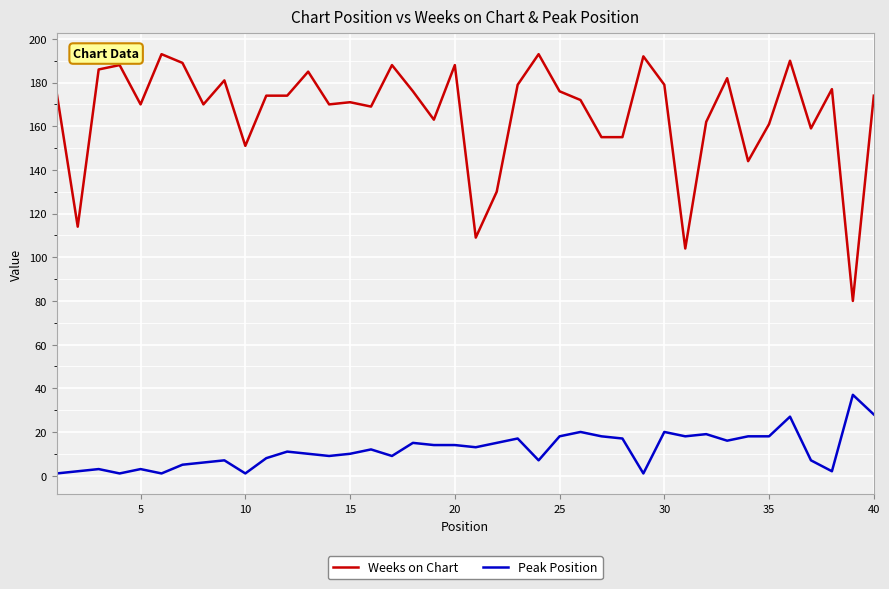

Reading left to right, extract all data points from this chart.

Weeks on Chart: 175	114	186	188	170	193	189	170	181	151	174	174	185	170	171	169	188	176	163	188	109	130	179	193	176	172	155	155	192	179	104	162	182	144	161	190	159	177	80	174
Peak Position: 1	2	3	1	3	1	5	6	7	1	8	11	10	9	10	12	9	15	14	14	13	15	17	7	18	20	18	17	1	20	18	19	16	18	18	27	7	2	37	28